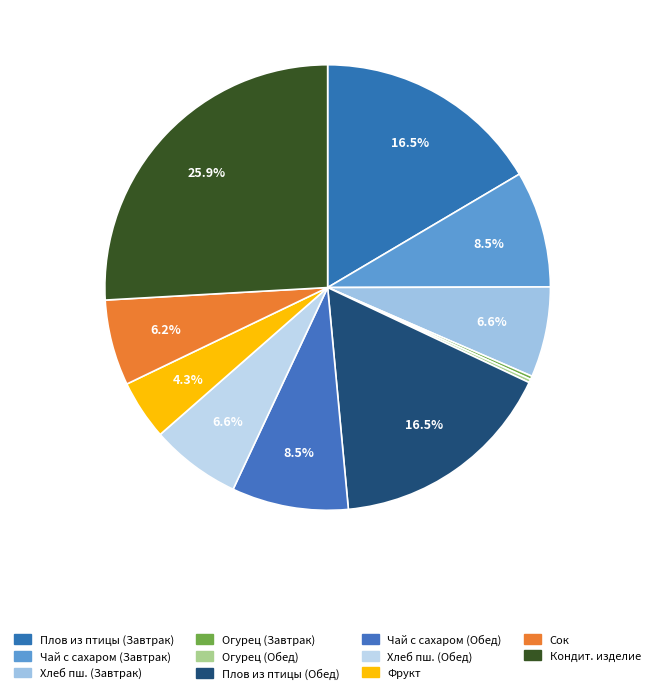

What is the smallest slice in the pie chart?

Огурец свежий (Завтрак)